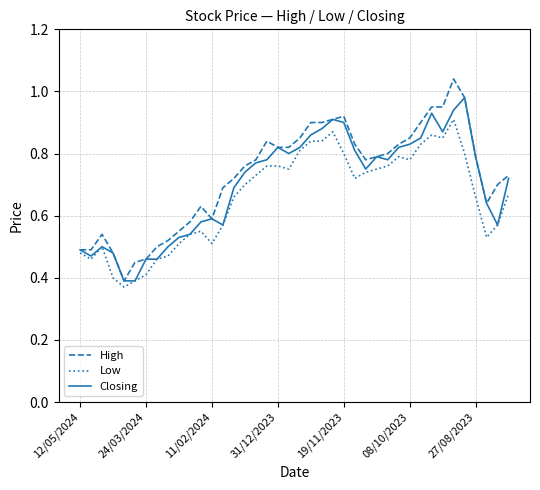

List the series in order of their peak value, highest first.

High, Closing, Low